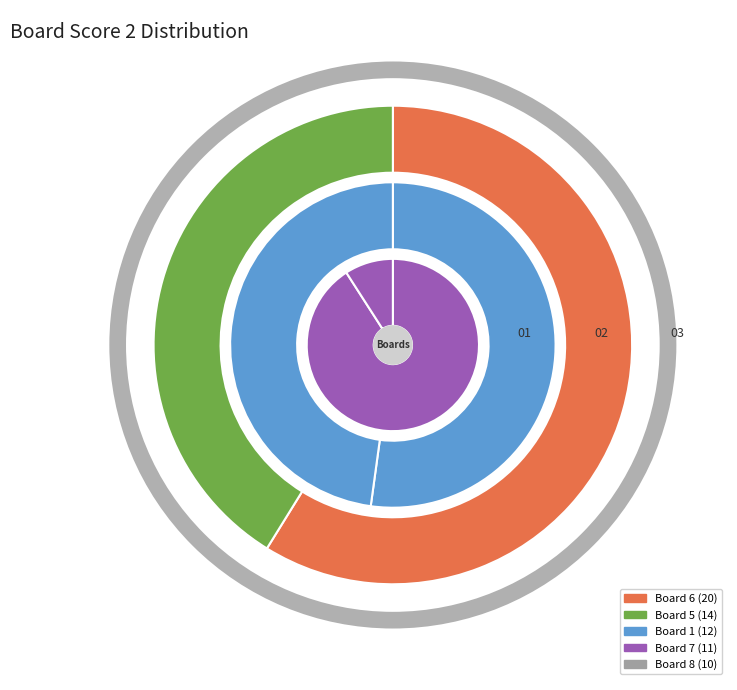

True or false: Board 5 accounts for 34% of the total.

False